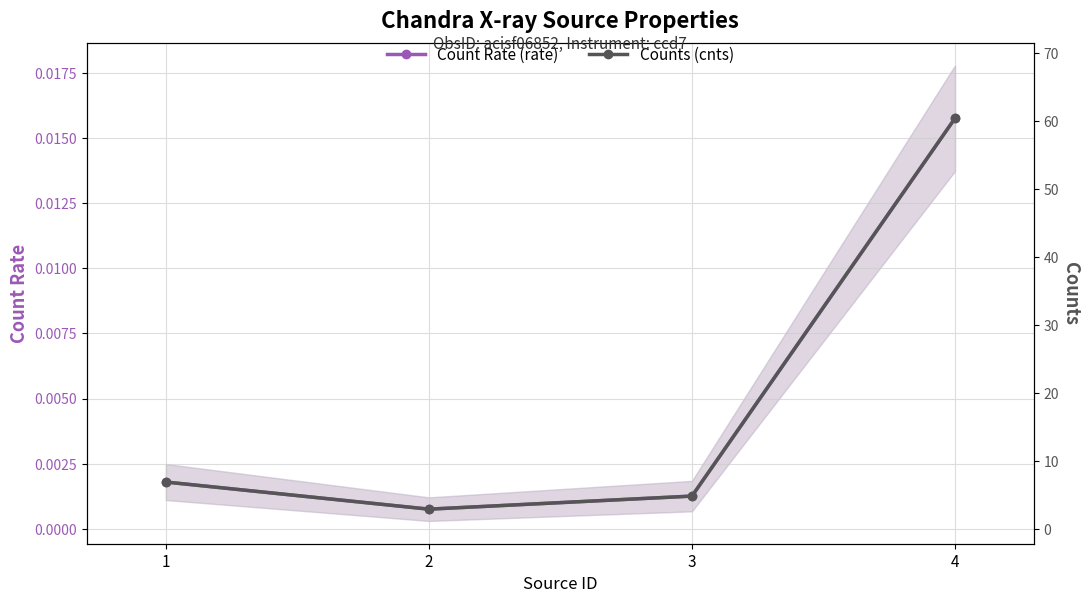

What is the average value of the Counts (cnts) series?

18.7